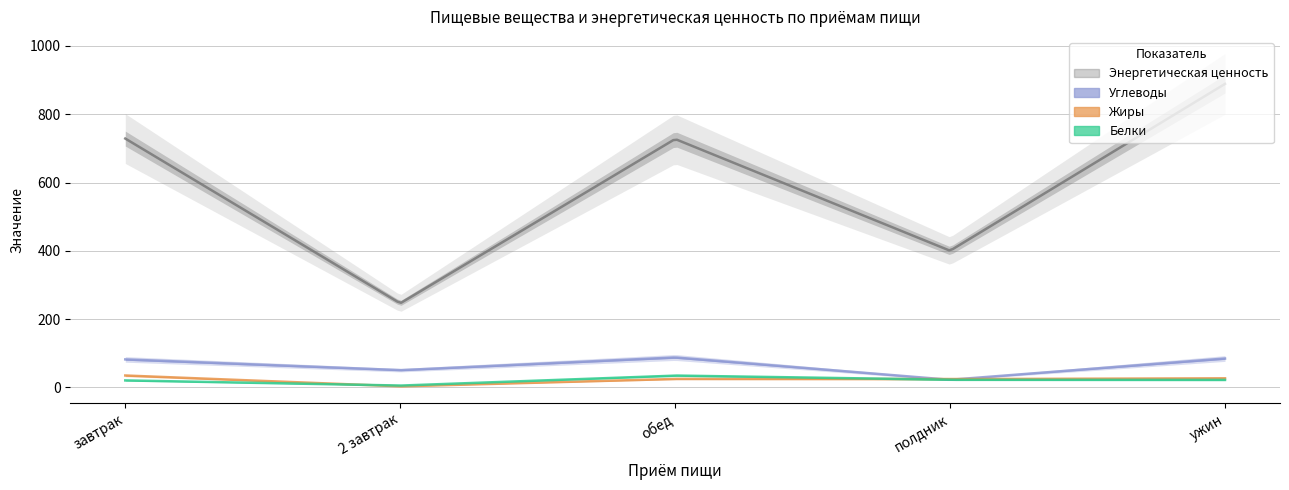

How many distinct data groups are displayed?

4